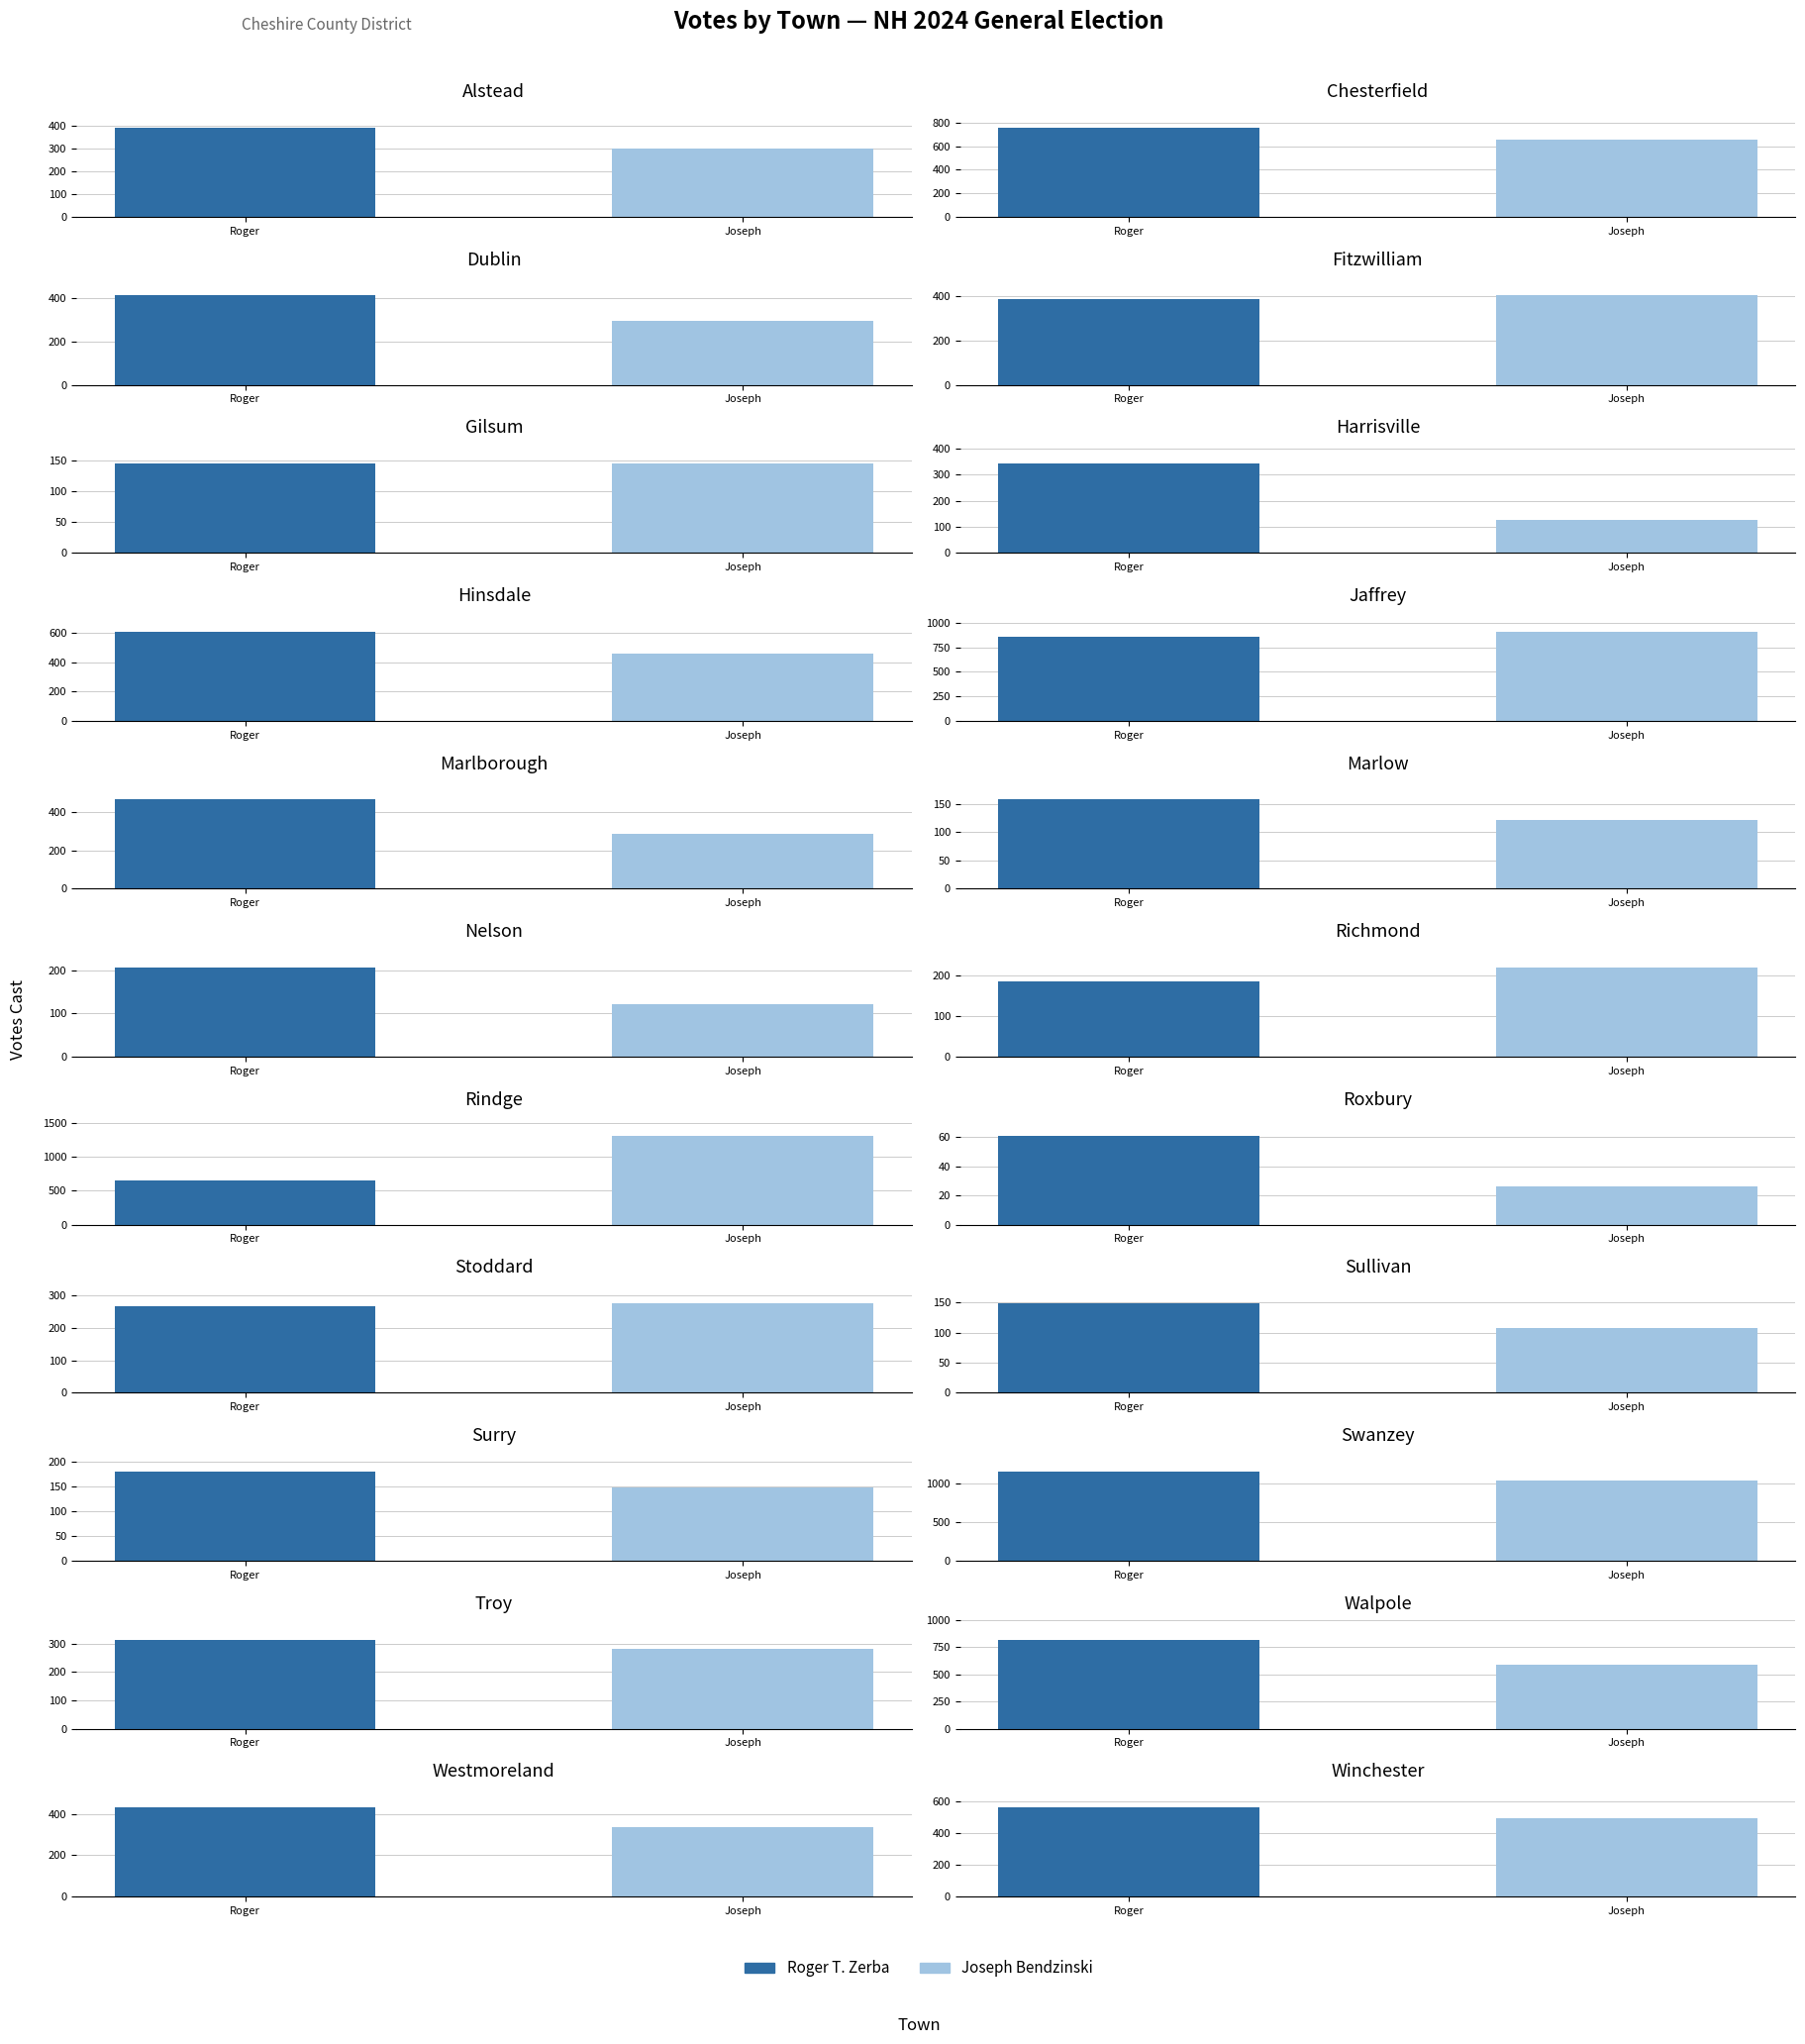

What is the difference between the maximum and minimum values in the Roger T. Zerba series?

1095